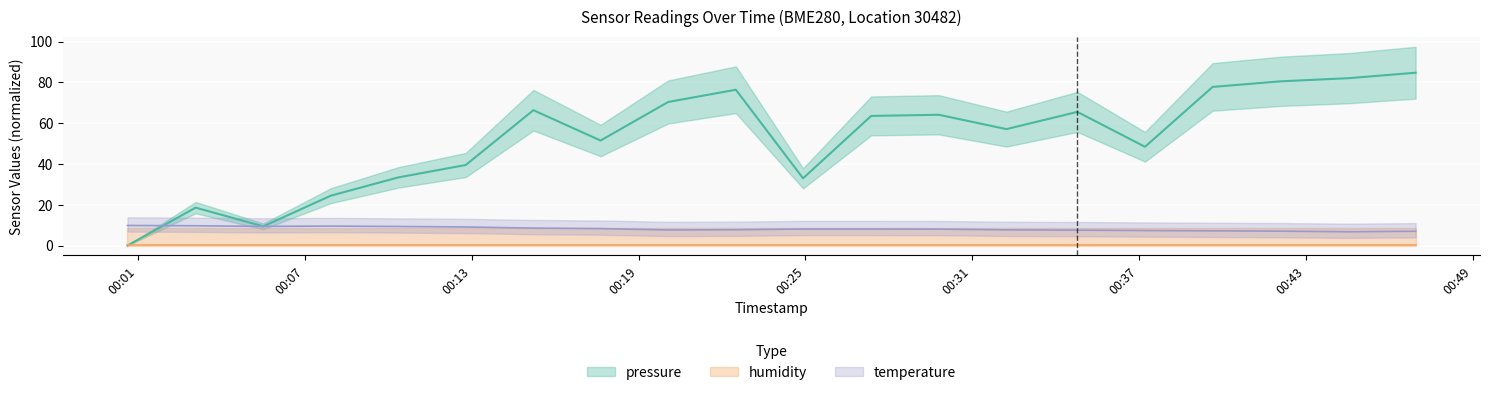

Which series has the widest spread of values?

pressure